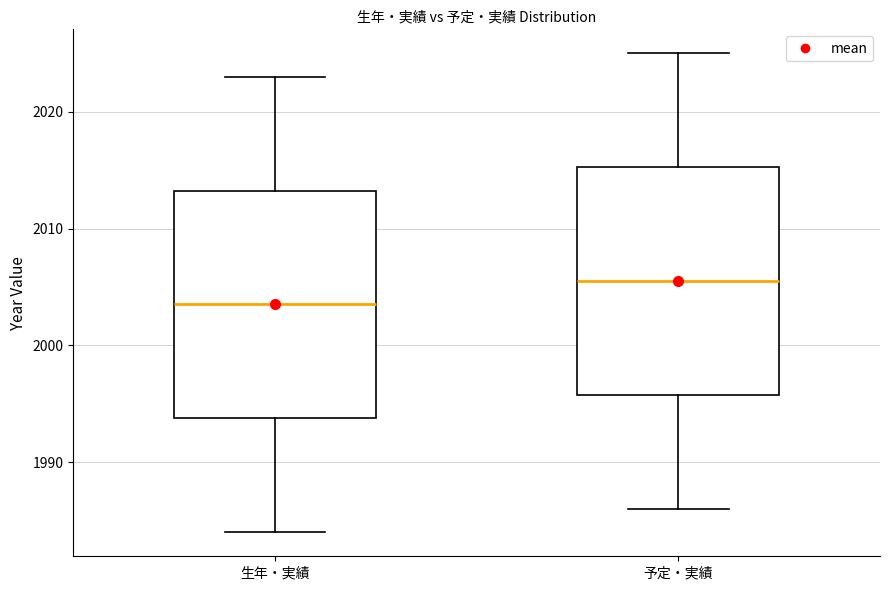

Reading left to right, transcribe this box plot: for each box, give where its median line is, the range the box spans, and where its two whiskers end, as read against the y-axis. The values are not printed on the chart, so give them approximately, as read against the axis.

生年・実績: median 2004, box 1994 to 2013, whiskers 1984 to 2023
予定・実績: median 2006, box 1996 to 2015, whiskers 1986 to 2025